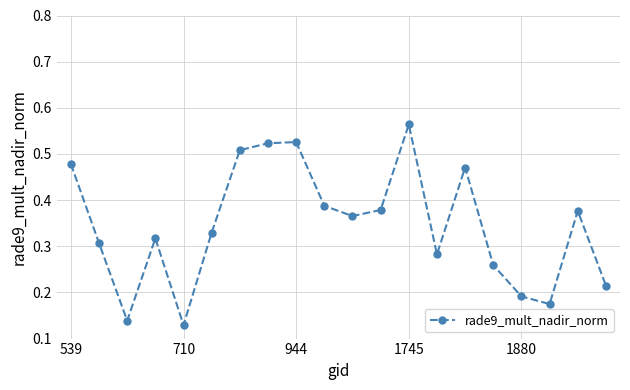

What is the sum of all values?

6.9